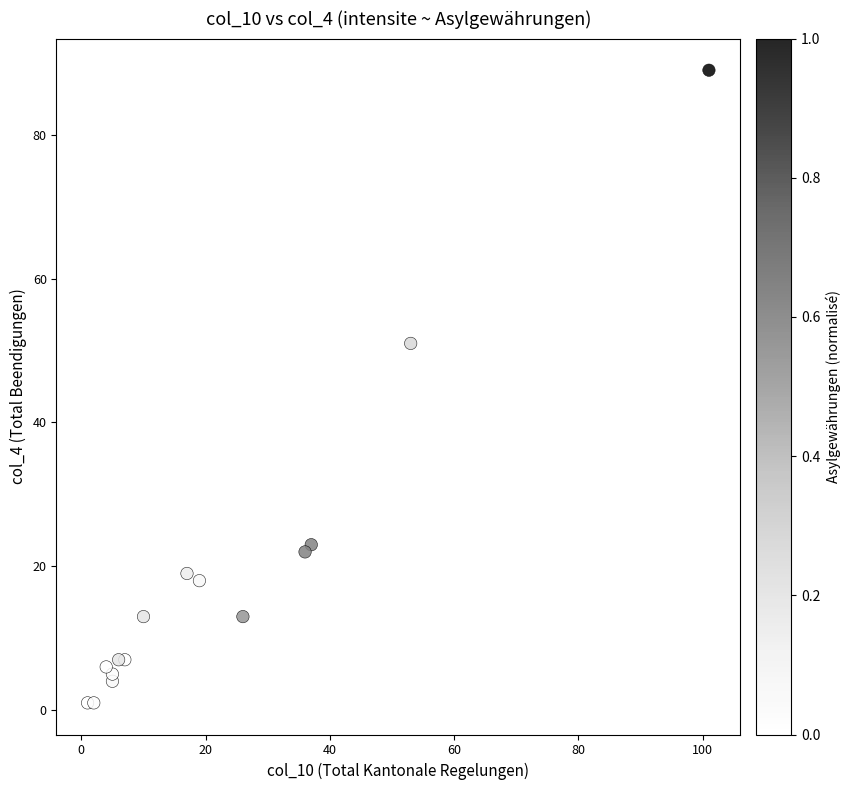

What Y value in the scatter plot is closest to 45?

51